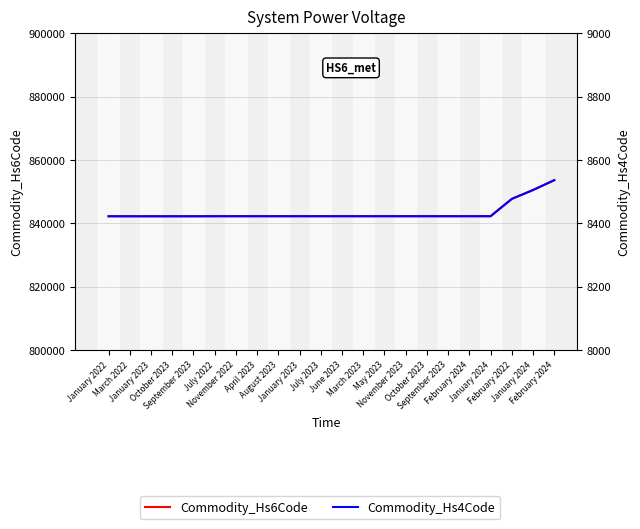

What is the difference between the maximum and minimum values in the Commodity_Hs4Code series?

114